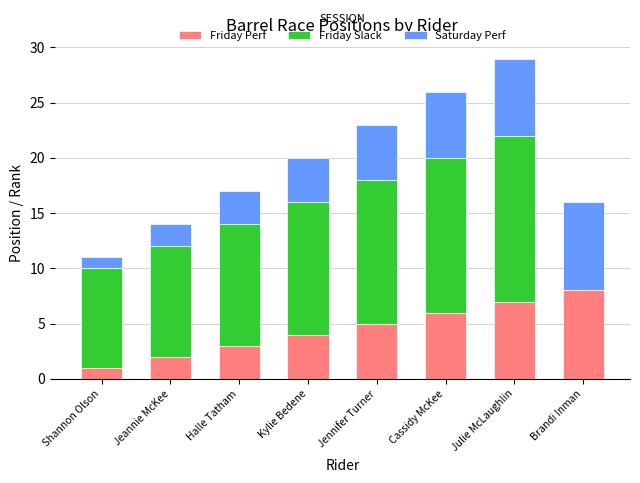

The Friday Perf series shows 5 at Halle Tatham. True or false?

False